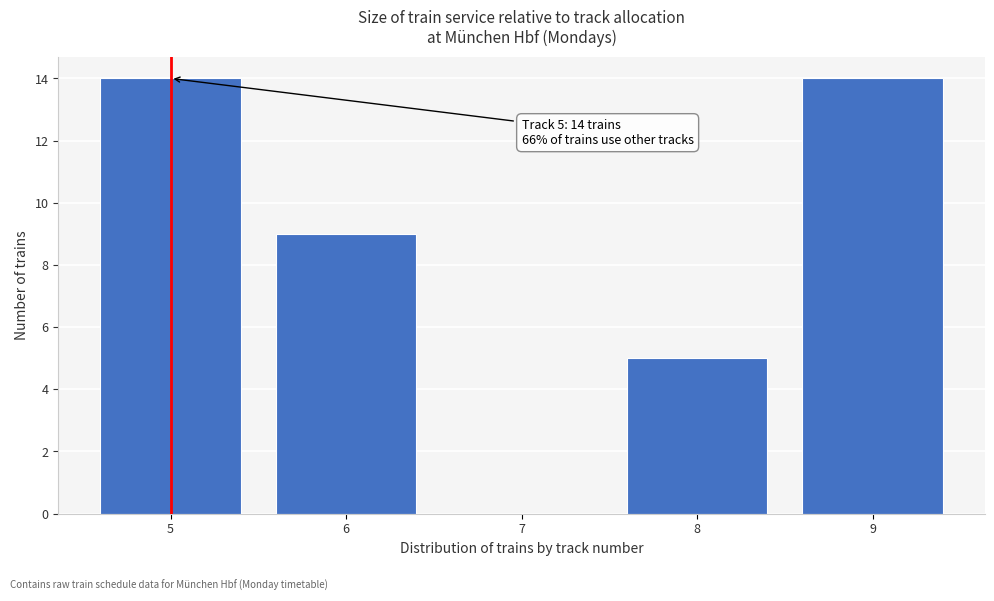

Reading left to right, extract all data points from this chart.

5=14	6=9	7=0	8=5	9=14